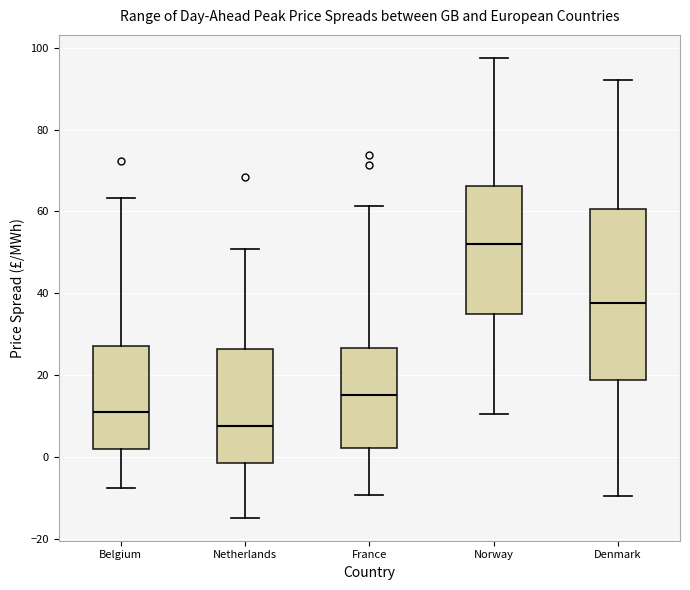

Where does the median line of the box for Norway sit on the y-axis? The values are not printed on the chart, so give them approximately, as read against the axis.

52